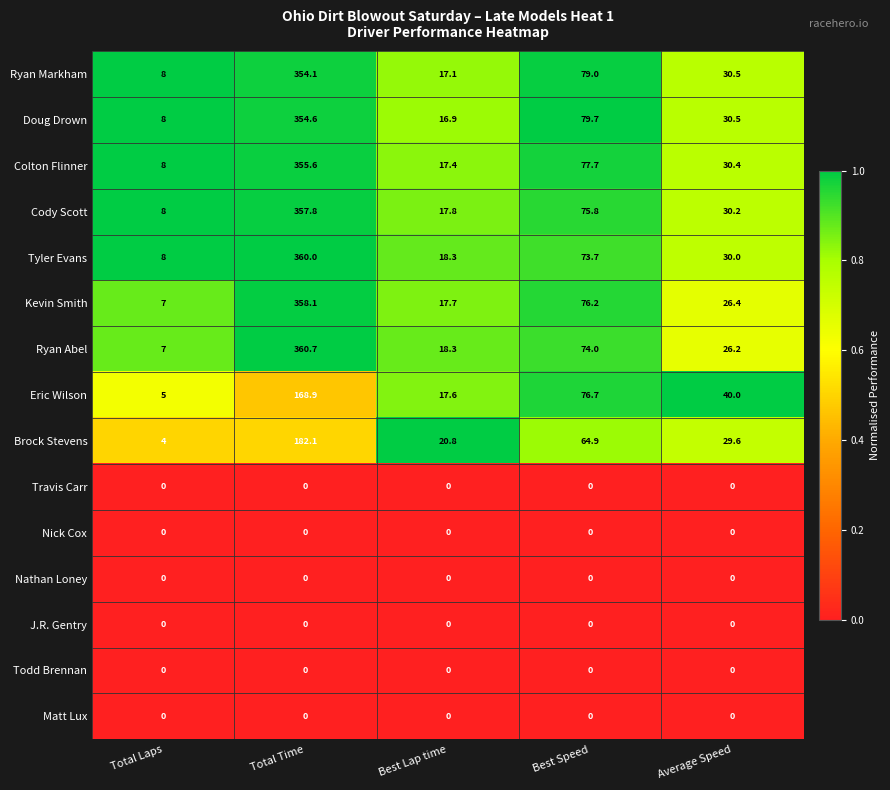

How many categories are shown in the chart?

5